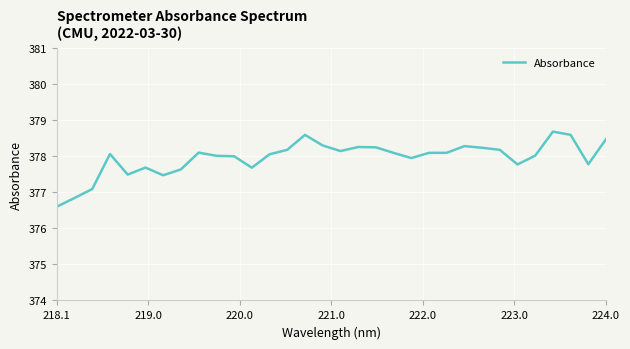

Which category has the lowest value across all series?

218.1